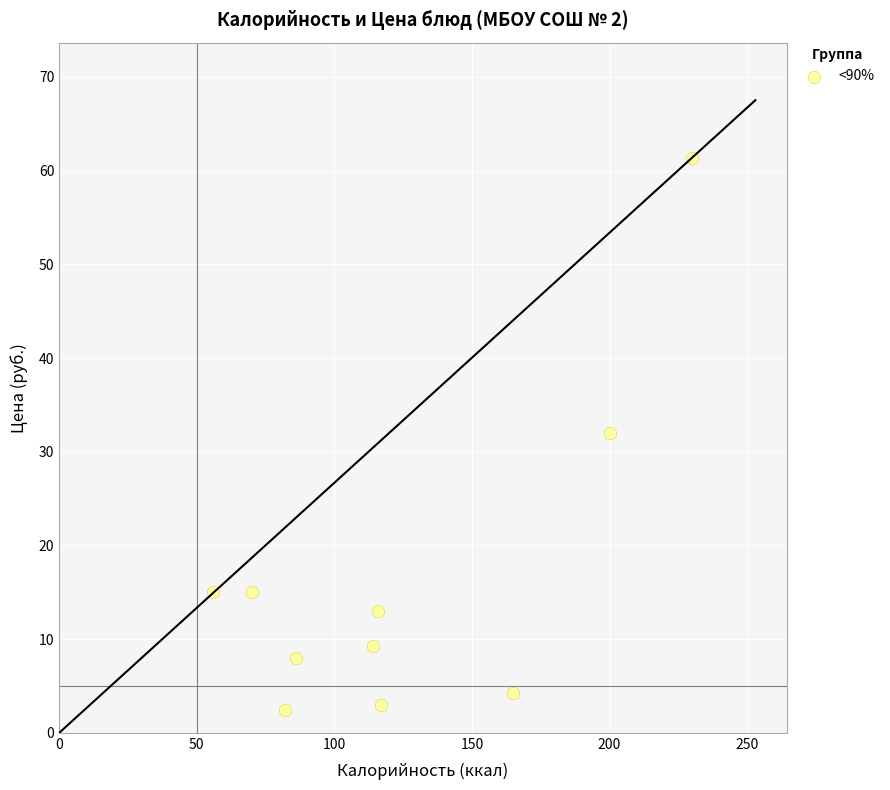

What is the range of X values (max minus min)?

174.0